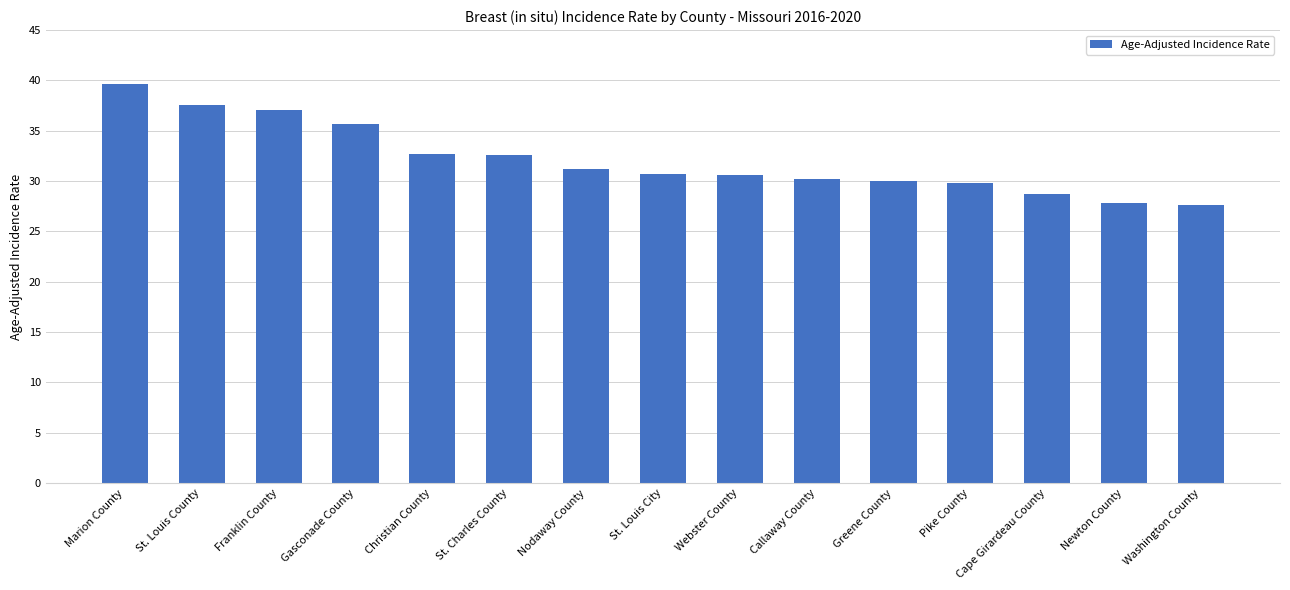

What is the ratio of the value at Greene County to the value at Gasconade County?

0.8